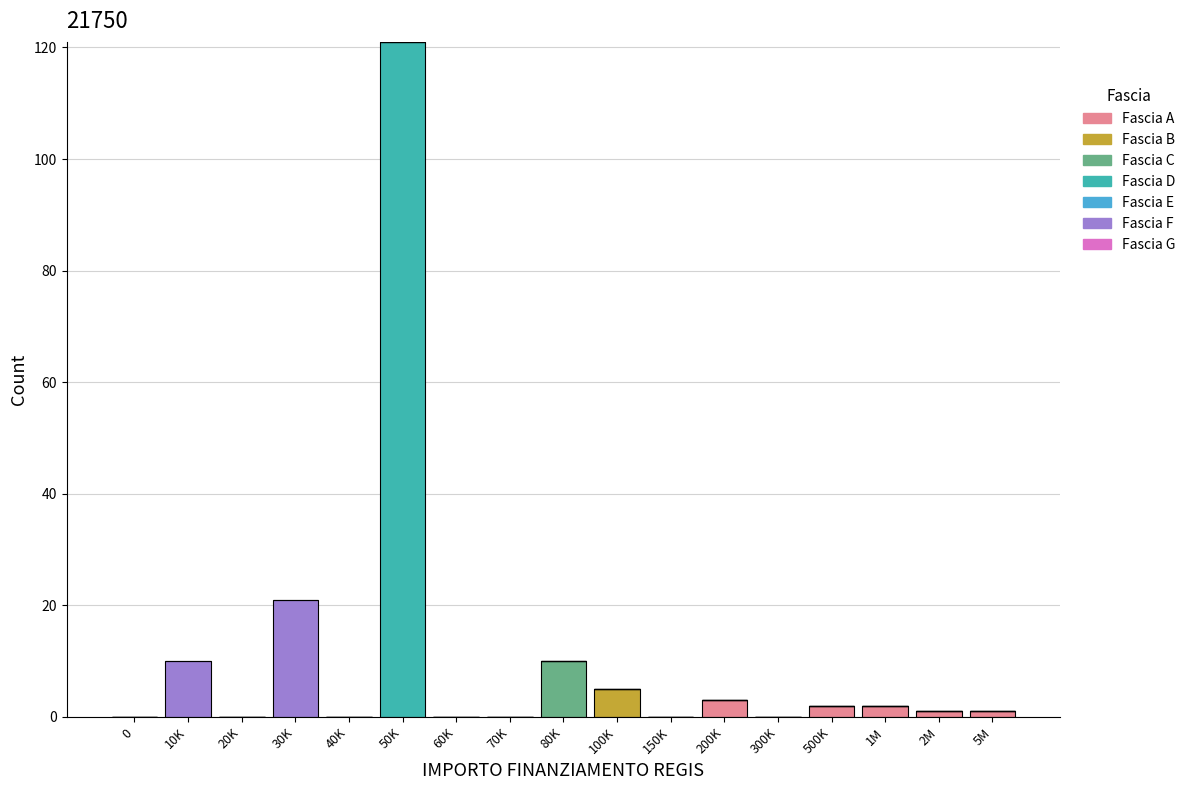

At which category is the sum across all series the highest?

50K